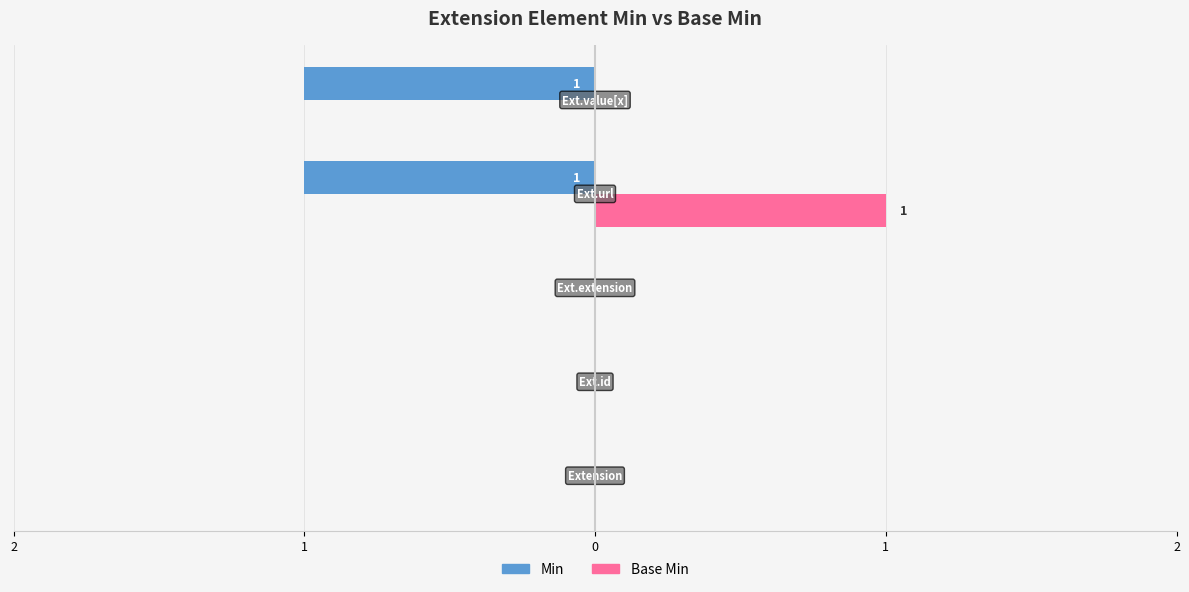

What are all the series names shown in the legend?

Min, Base Min